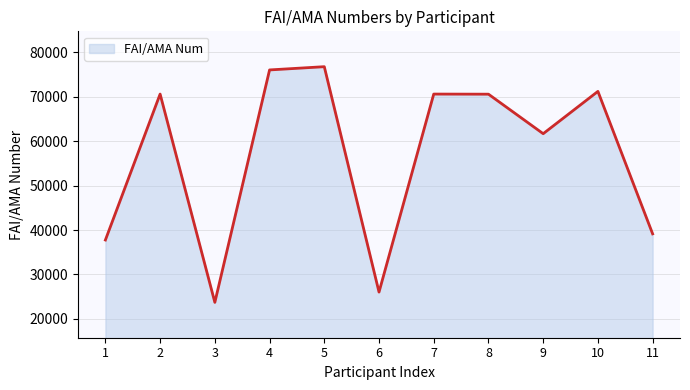

Is it true that the value at 8 is 45283?

False